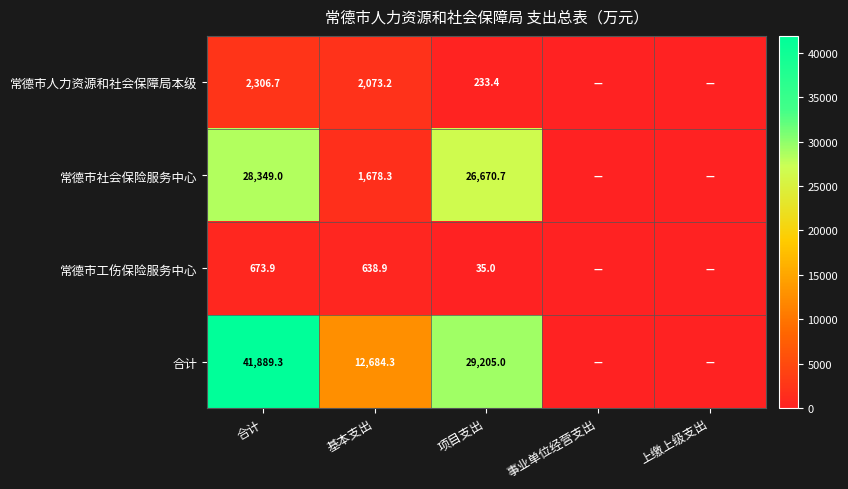

True or false: 常德市社会保险服务中心 has a value of 28349.0 at 合计.

True